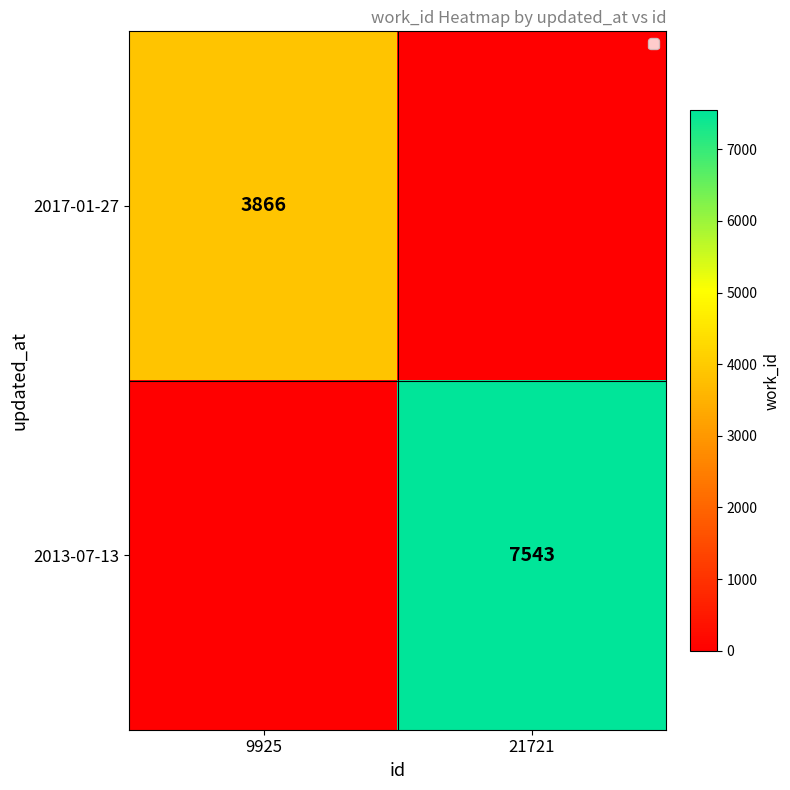

Is it true that 2017-01-27 equals 3866 at 9925?

True